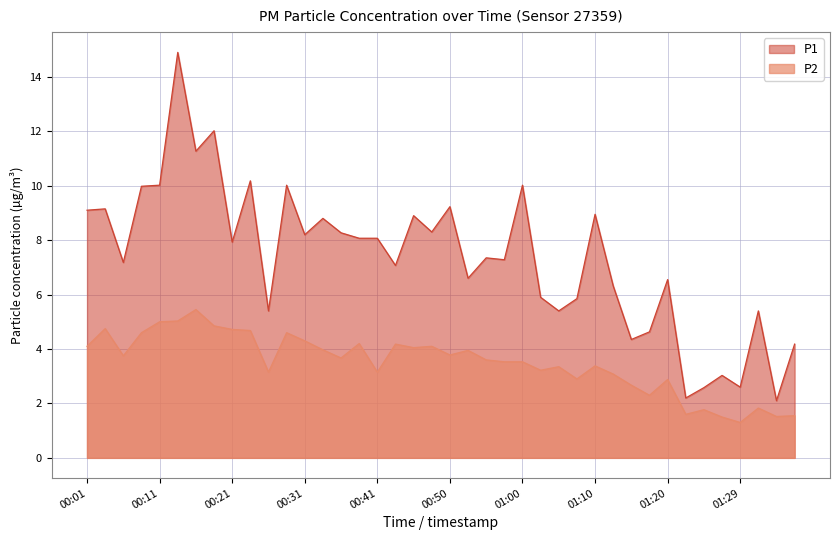

The P2 series shows 5.0 at 01:03. True or false?

False